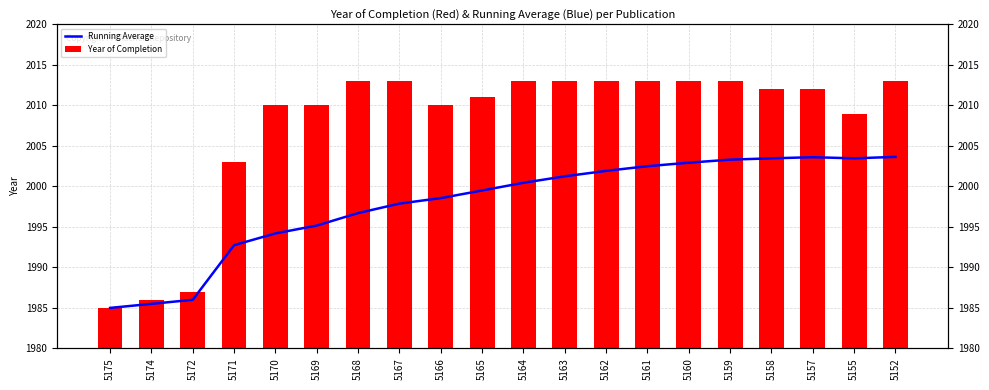

What is the value of the Running Average bar at the 7th from the left?

1996.7